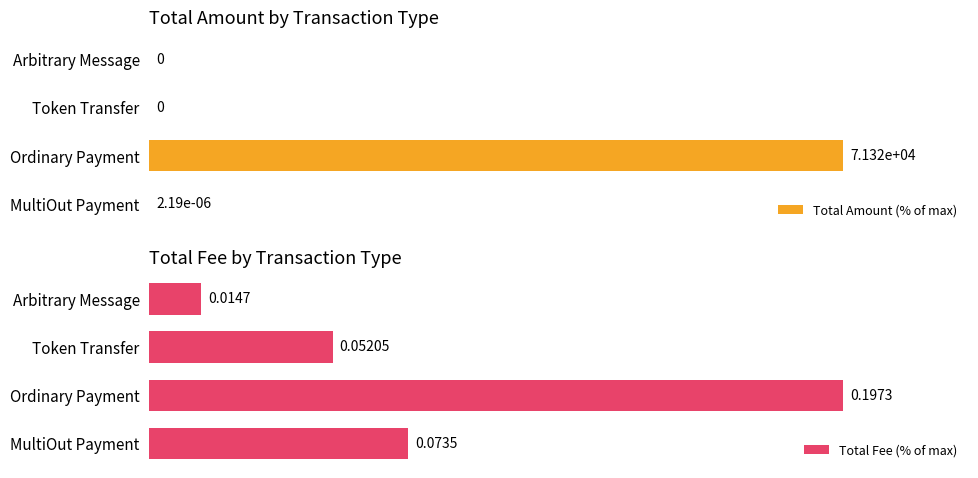

Rank the series by their average value, from lowest to highest.

Total Amount (% of max), Total Fee (% of max)